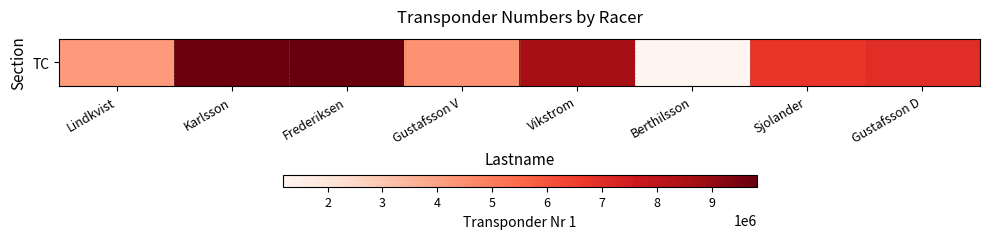

Where does the data first go above 7015403?

Karlsson